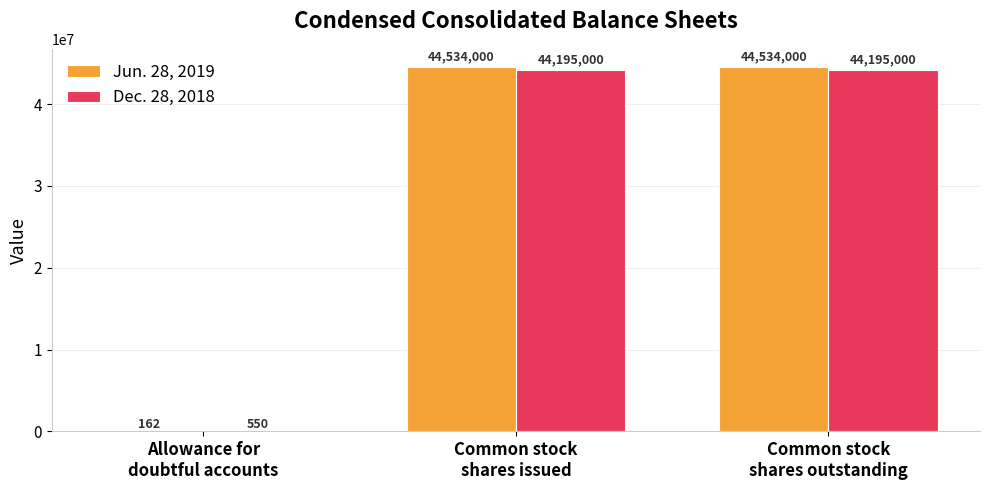

Which series has the largest total across all categories?

Jun. 28, 2019